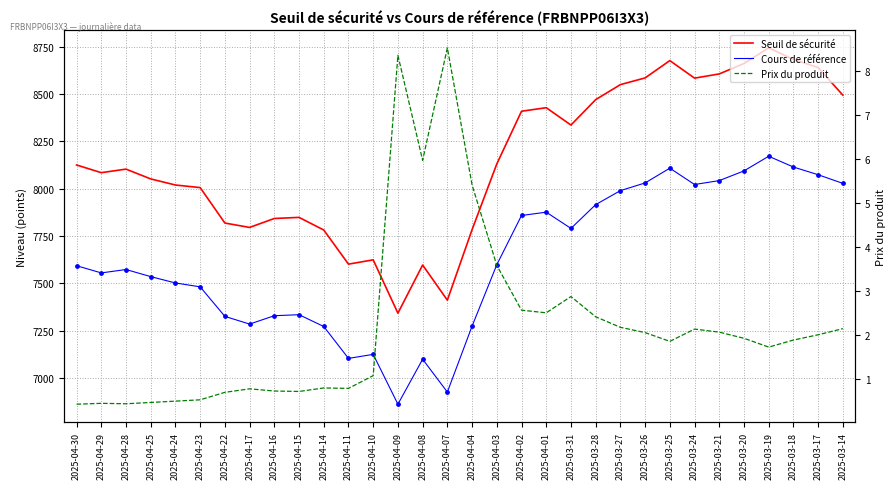

What are all the series names shown in the legend?

Seuil de sécurité, Cours de référence, Prix du produit